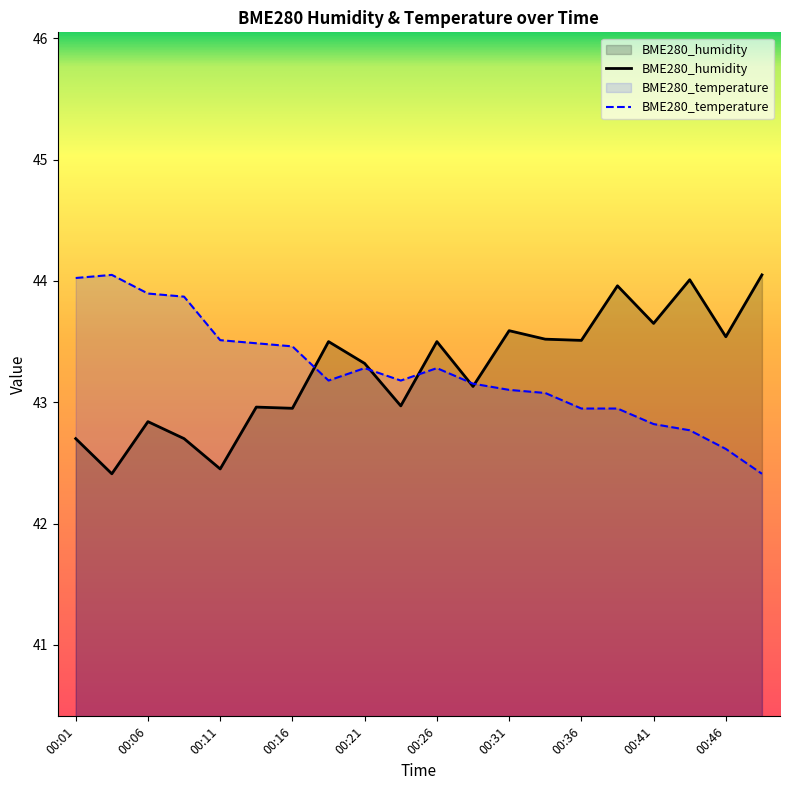

How many interior local valleys does the BME280_temperature series have?

2